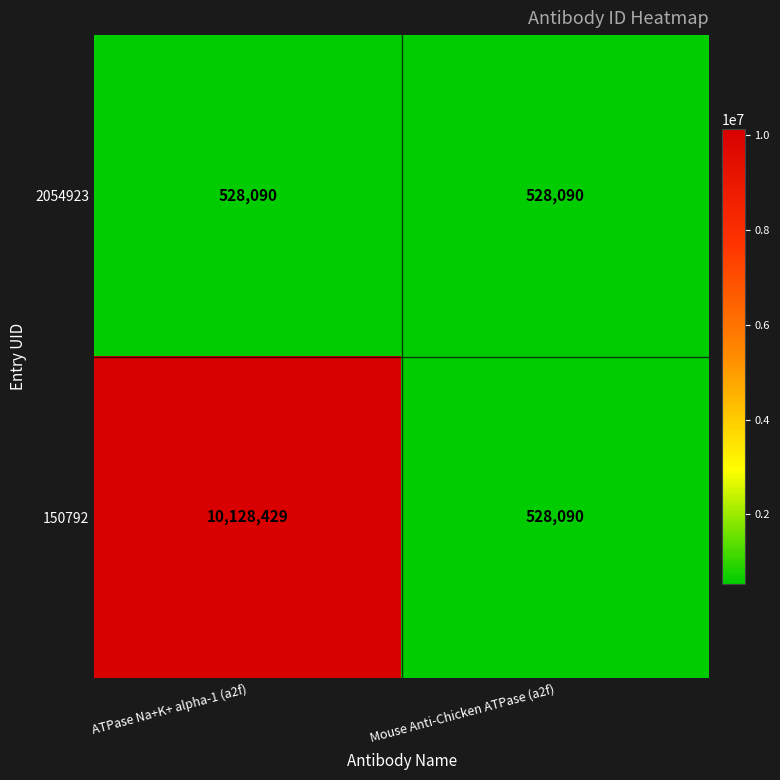

Read the 2054923 value at ATPase Na+K+ alpha-1 (a2f).

528090